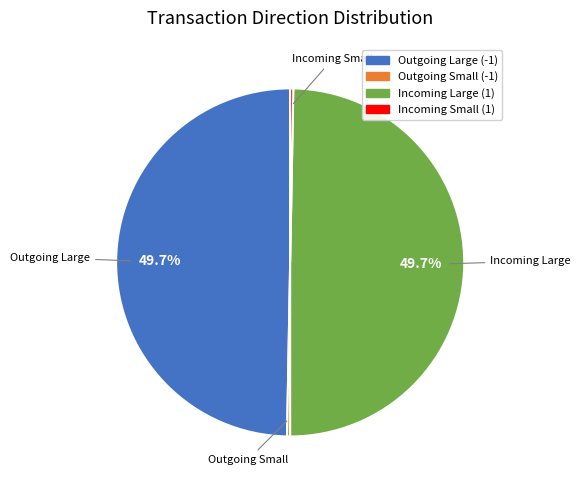

How many segments does this pie chart have?

4